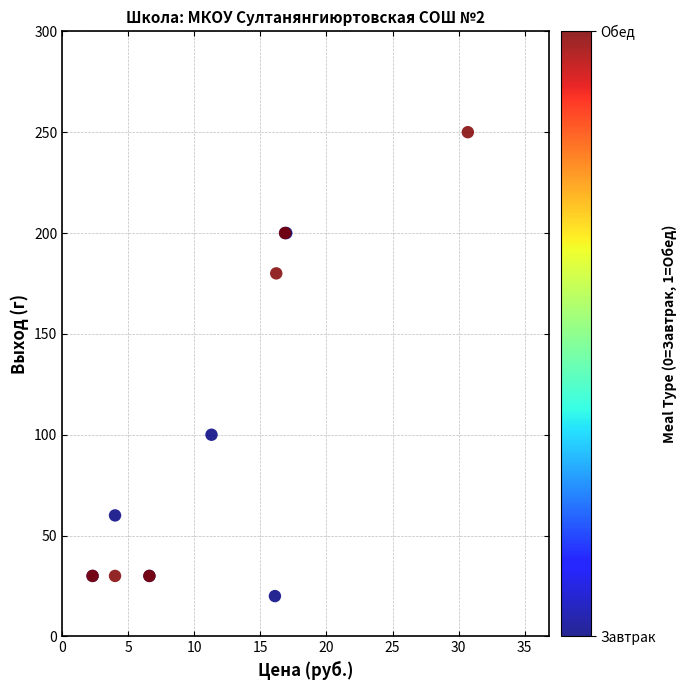

What Y value in the scatter plot is closest to 135?

100